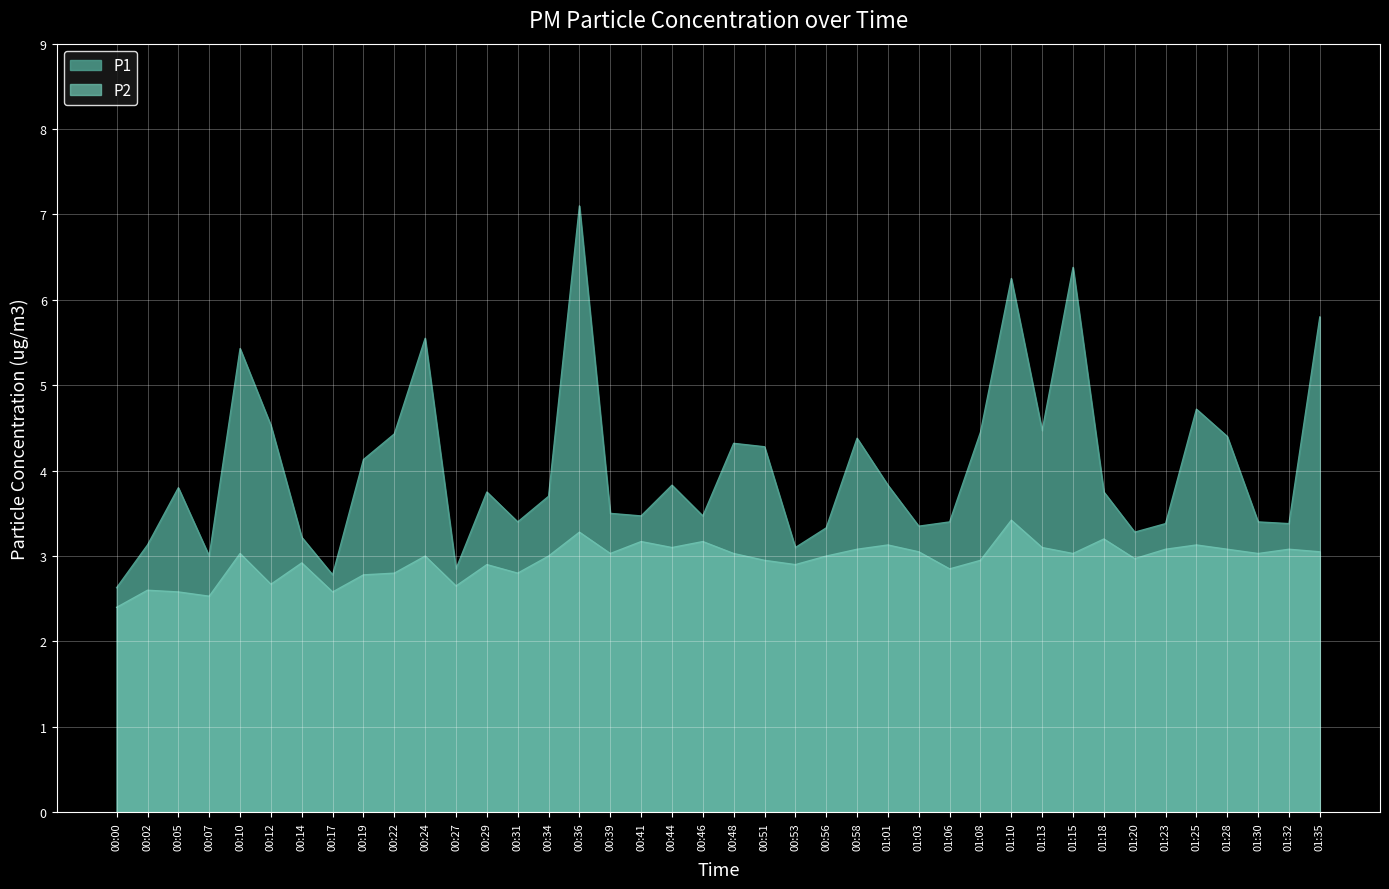

Rank the series by their maximum value, from highest to lowest.

P1, P2